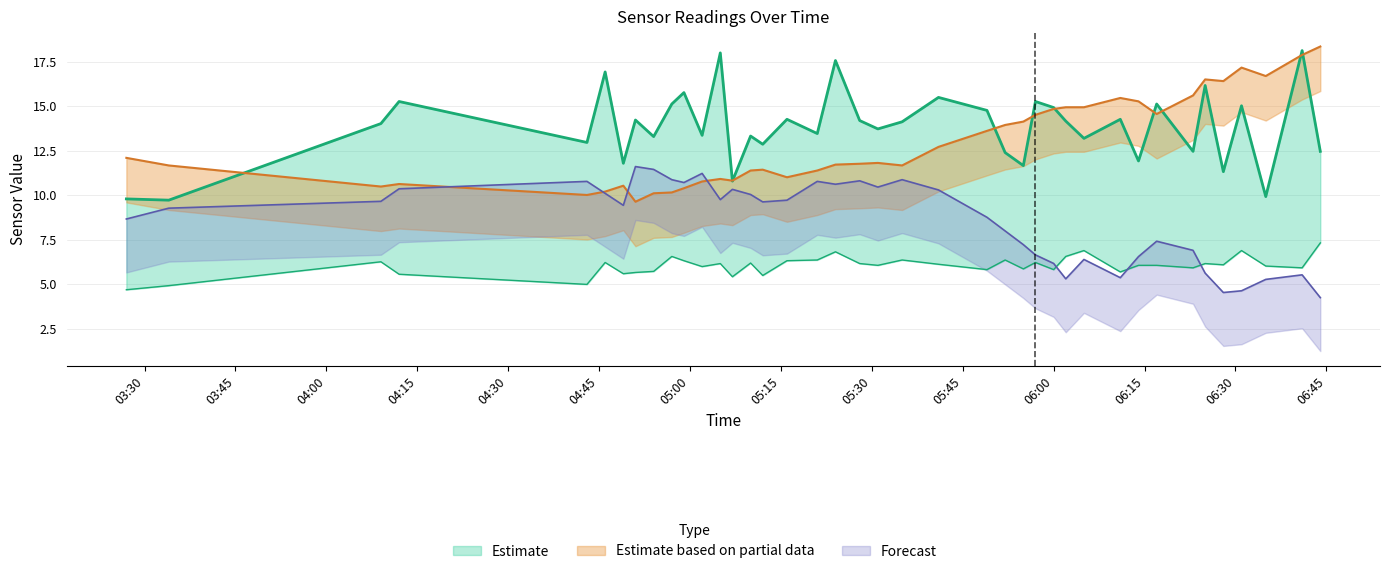

Reading left to right, list all the values displayed in this chart.

SDS_P1: 9.8	9.7	14.0	15.3	13.0	16.9	11.8	14.2	13.3	15.1	15.8	13.4	18.0	10.8	13.3	12.9	14.3	13.5	17.6	14.2	13.7	14.1	15.5	14.8	12.4	11.7	15.3	14.9	14.2	13.2	14.3	11.9	15.1	12.5	16.2	11.3	15.0	9.9	18.1	12.5
SDS_P2: 4.7	4.9	6.3	5.6	5.0	6.2	5.6	5.7	5.7	6.6	6.3	6.0	6.2	5.4	6.2	5.5	6.3	6.4	6.8	6.2	6.1	6.4	6.1	5.8	6.4	5.9	6.2	5.8	6.6	6.9	5.7	6.1	6.1	5.9	6.2	6.1	6.9	6.0	5.9	7.3
BME280_temperature: 12.1	11.7	10.5	10.6	10.0	10.2	10.5	9.6	10.1	10.2	10.4	10.8	10.9	10.8	11.4	11.4	11.0	11.4	11.7	11.8	11.8	11.7	12.7	13.6	14.0	14.1	14.5	14.9	14.9	14.9	15.5	15.3	14.6	15.6	16.5	16.4	17.2	16.7	17.9	18.4
BME280_humidity: 8.7	9.3	9.7	10.4	10.8	10.1	9.4	11.6	11.5	10.9	10.7	11.2	9.8	10.3	10.0	9.6	9.7	10.8	10.6	10.8	10.5	10.9	10.3	8.8	8.0	7.2	6.7	6.2	5.3	6.4	5.4	6.6	7.4	6.9	5.6	4.5	4.6	5.3	5.5	4.3